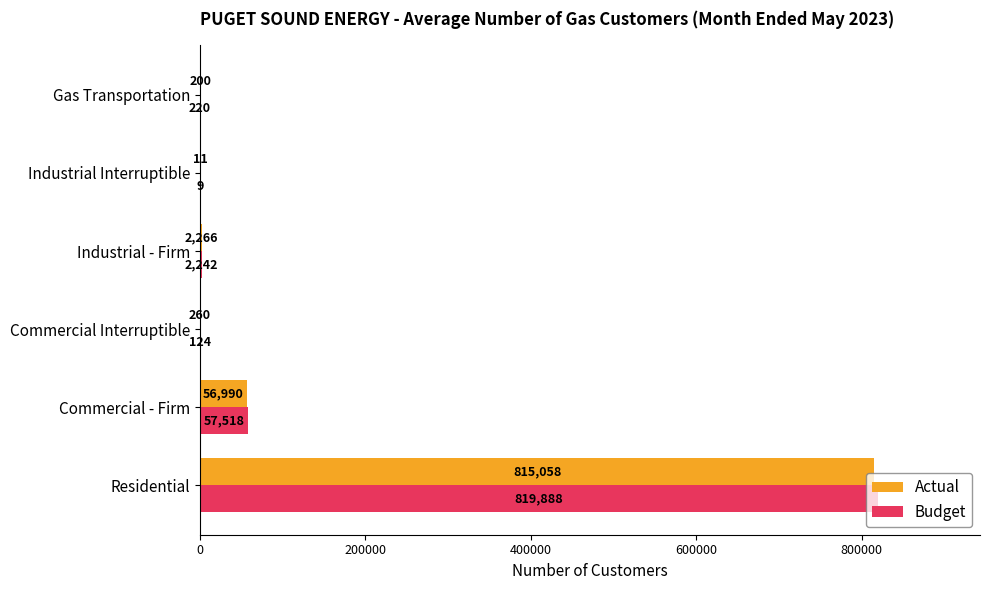

Which series has the largest total across all categories?

Budget